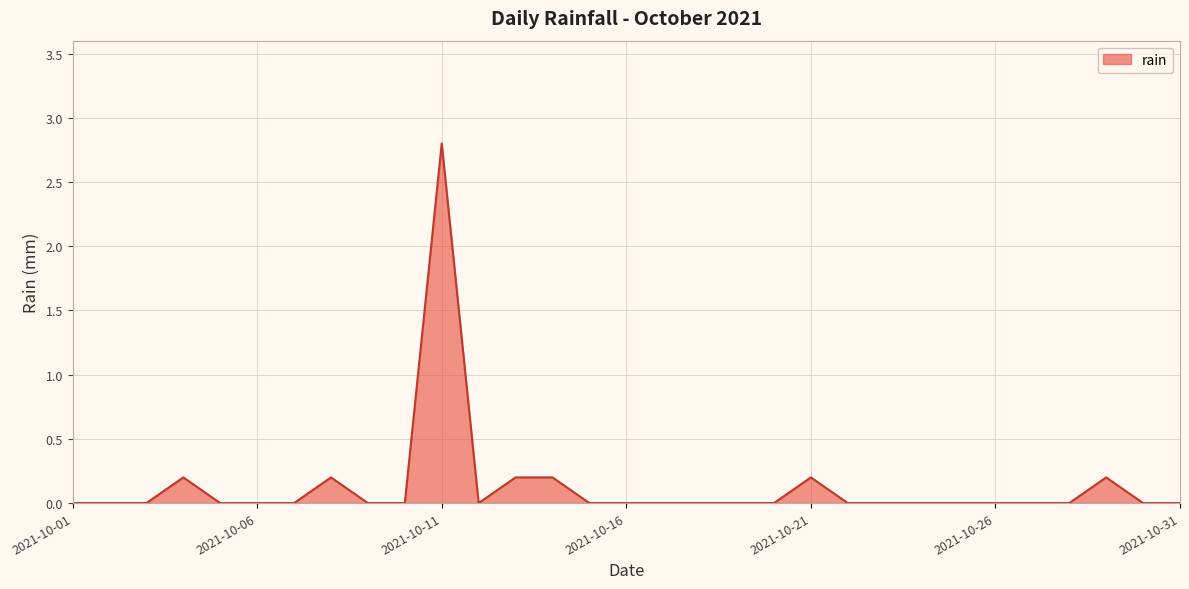

What is the maximum value shown in the chart?

2.8